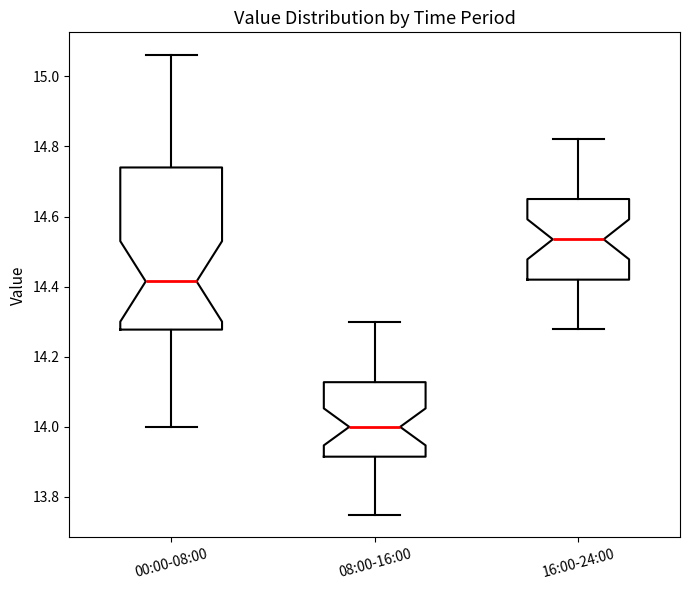

Where does the upper whisker of the box for 08:00-16:00 end on the y-axis? The values are not printed on the chart, so give them approximately, as read against the axis.

14.30